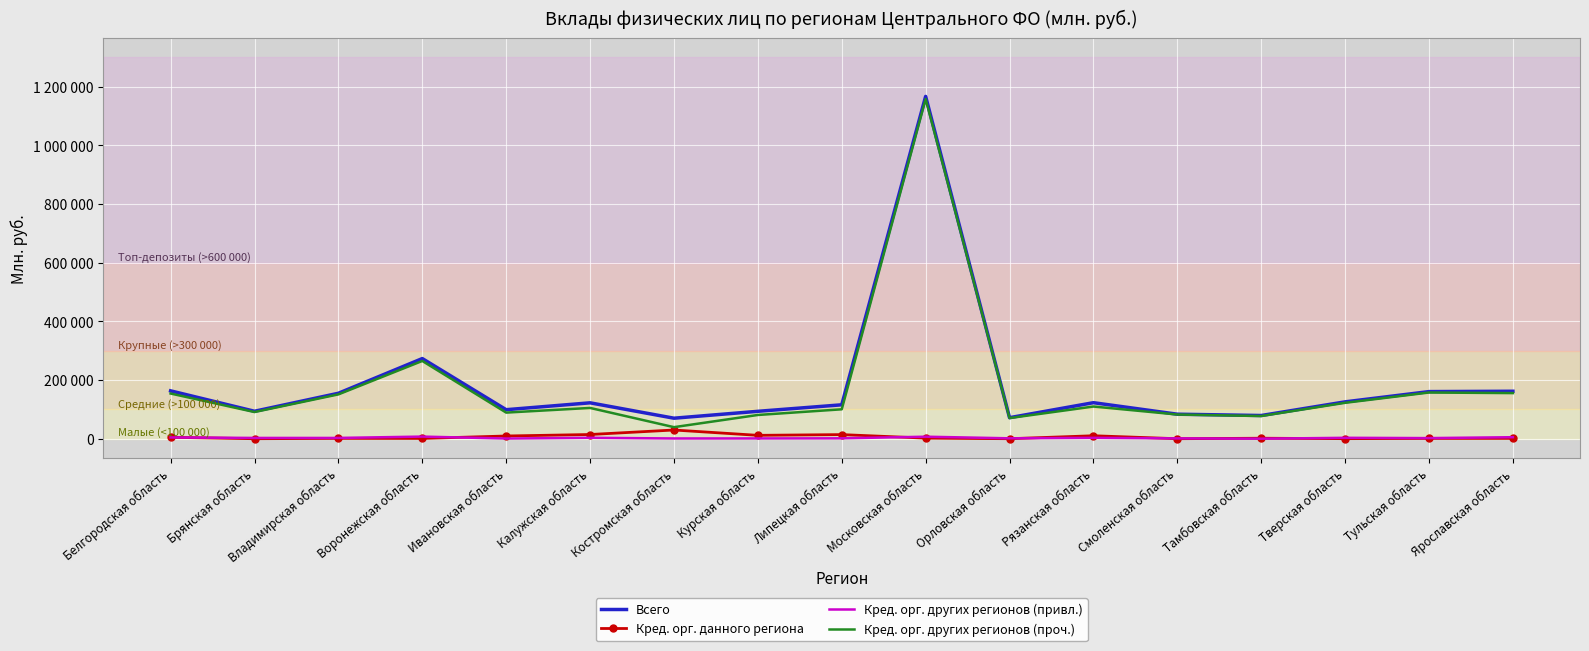

Between Тамбовская область and Тверская область, which series saw the biggest shift?

Всего